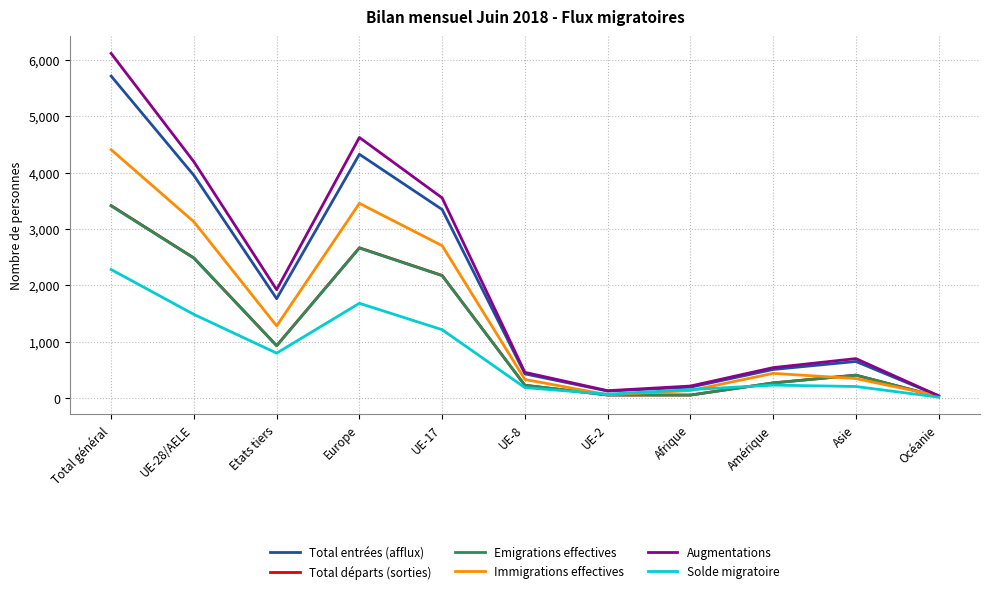

True or false: Augmentations has a value of 10495 at Total général.

False